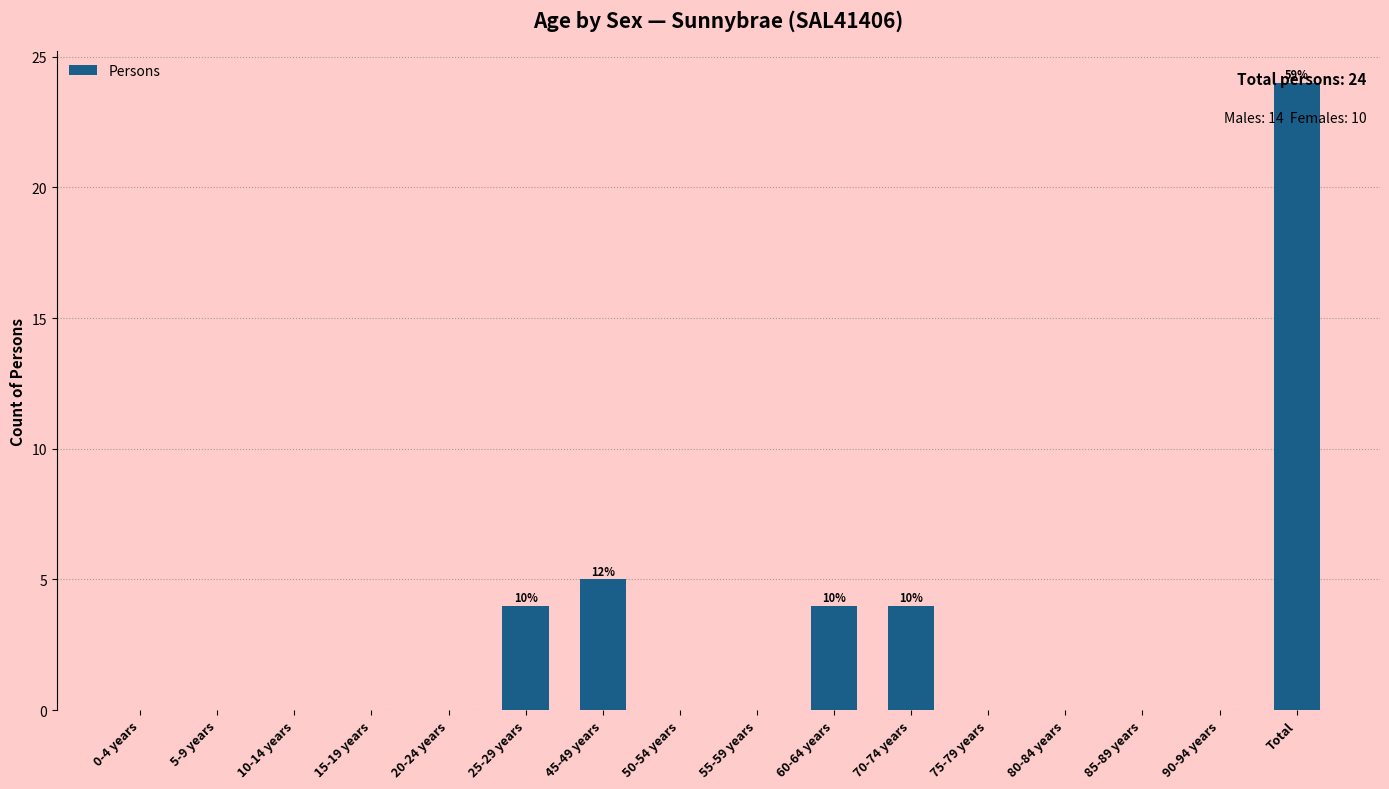

Is it true that the value at 5-9 years is 17?

False